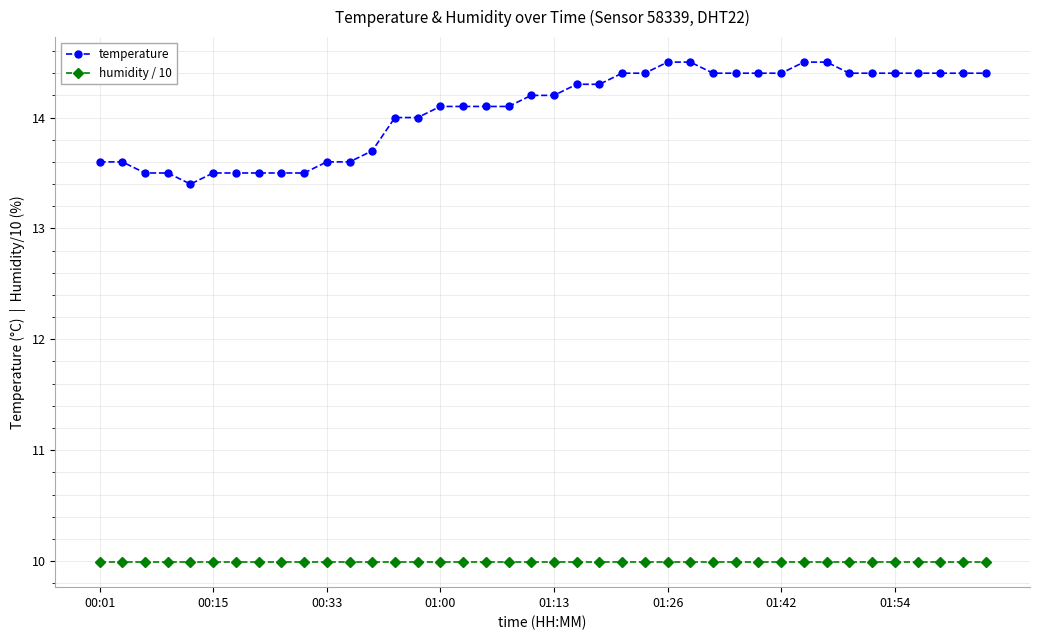

Which series has the widest spread of values?

temperature